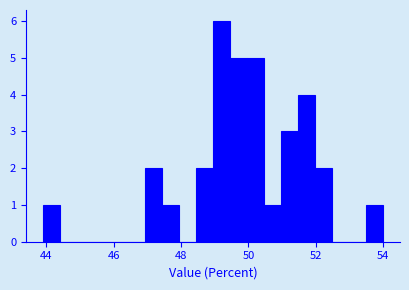

Around what value on the x-axis is the tallest bar? Give the approximate position of its centre, as read against the axis.

49.2